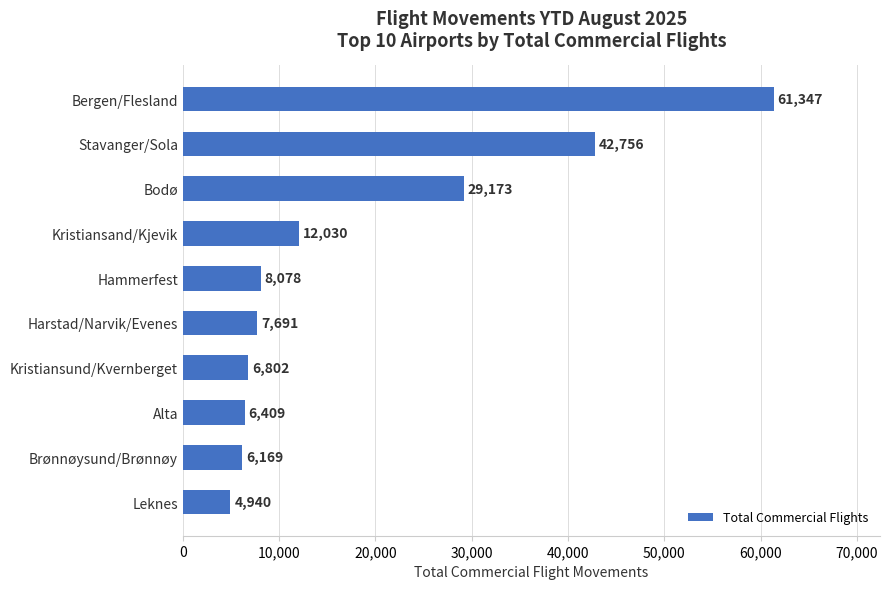

What is the maximum value shown in the chart?

61347